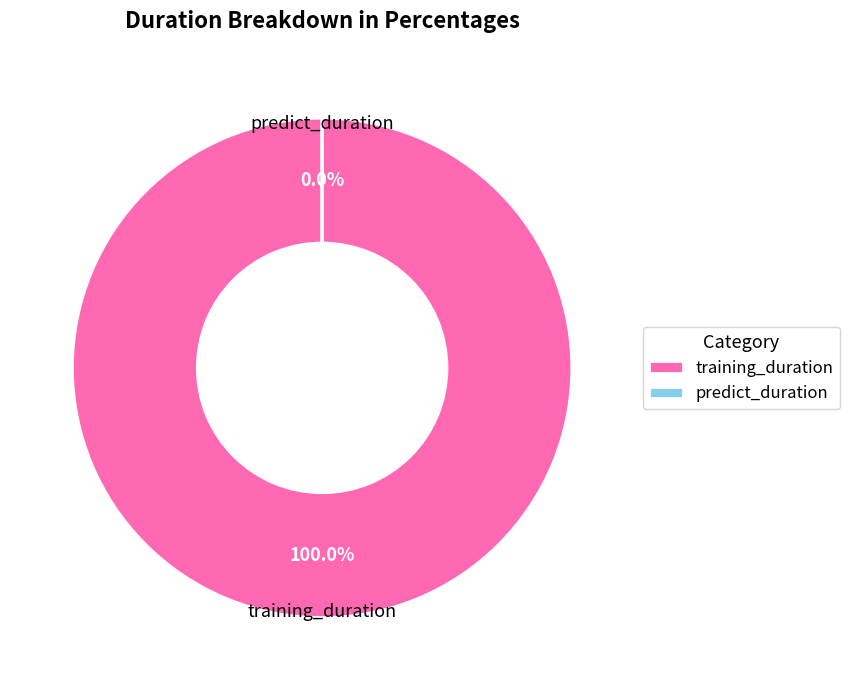

Does training_duration represent more than half of the total?

Yes